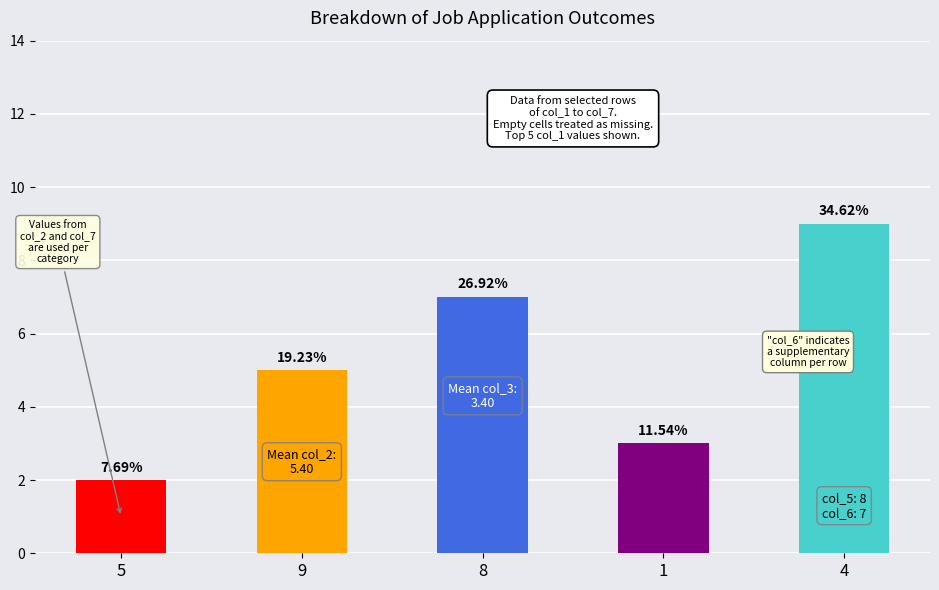

Does the chart contain any negative values?

No